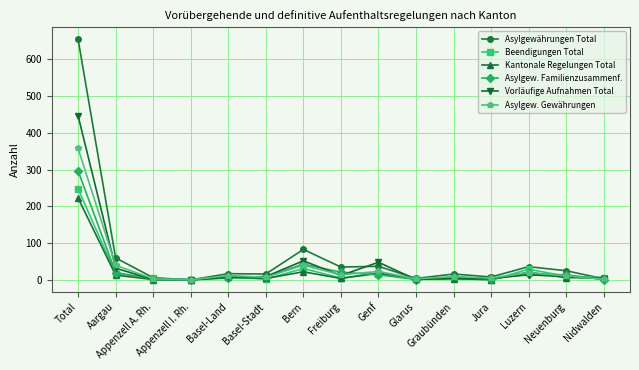

What is the total value across all series at Basel-Stadt?

47